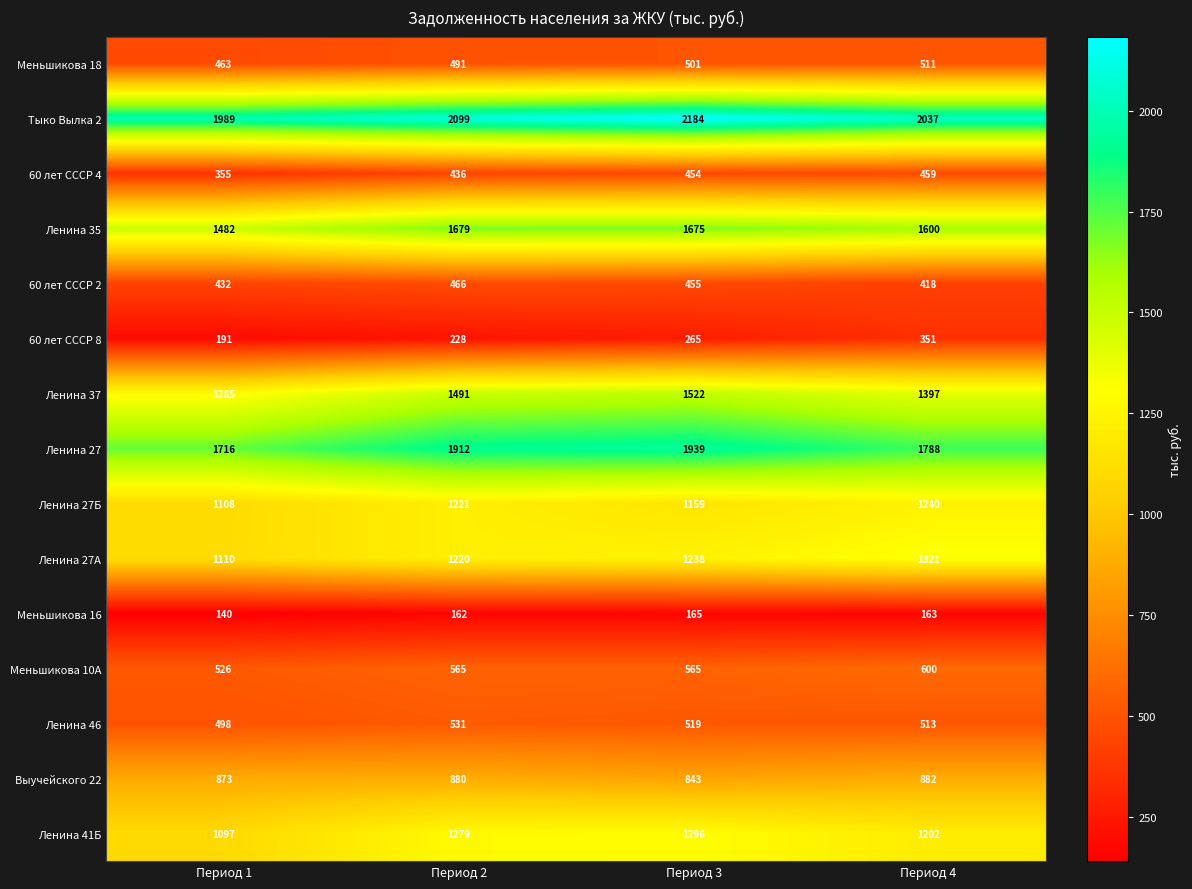

Count the number of categories in the chart.

4